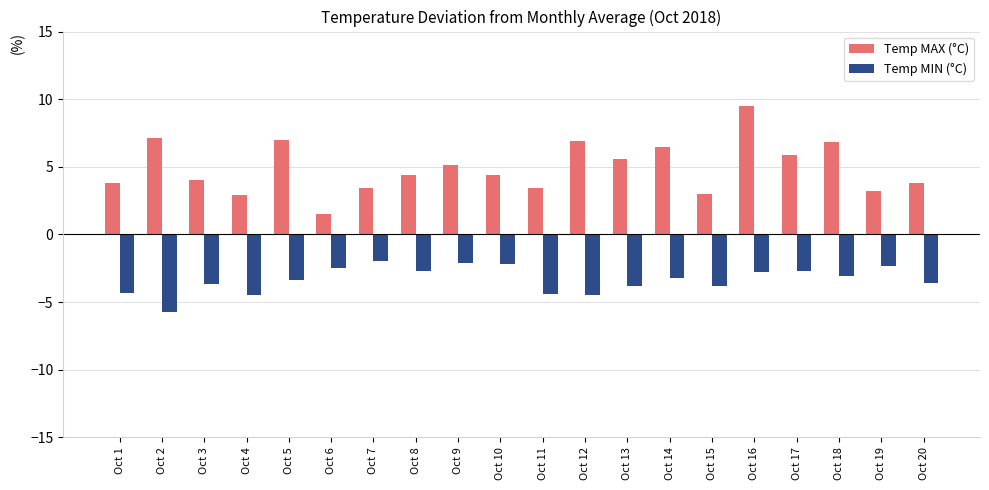

True or false: Temp MIN (°C) has a value of -3.2 at Oct 10.

False